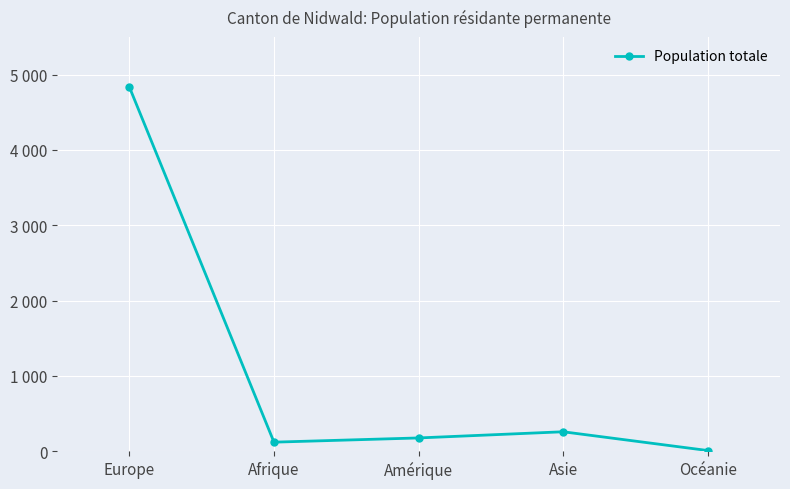

The chart shows a value of 175 at Afrique. True or false?

False